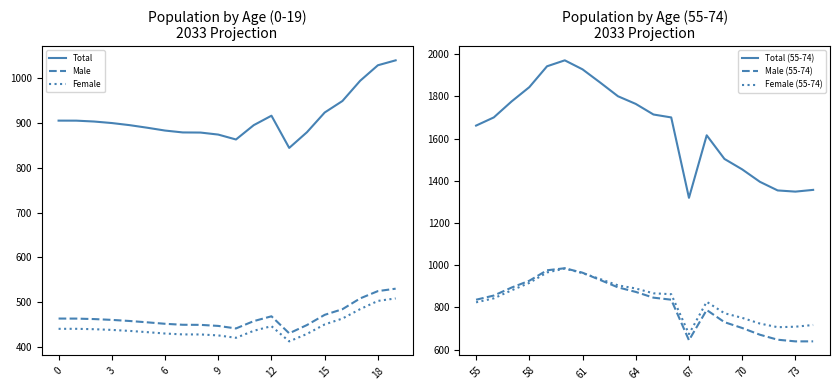

At how many categories does at least one series exceed 1370?

16